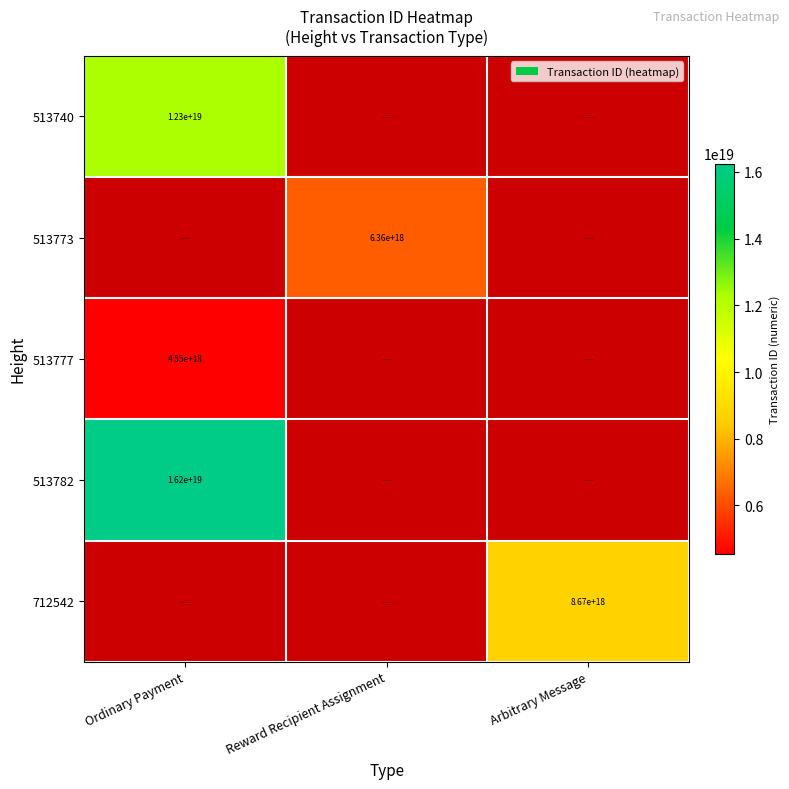

How many positive values does the 513777 series have?

1